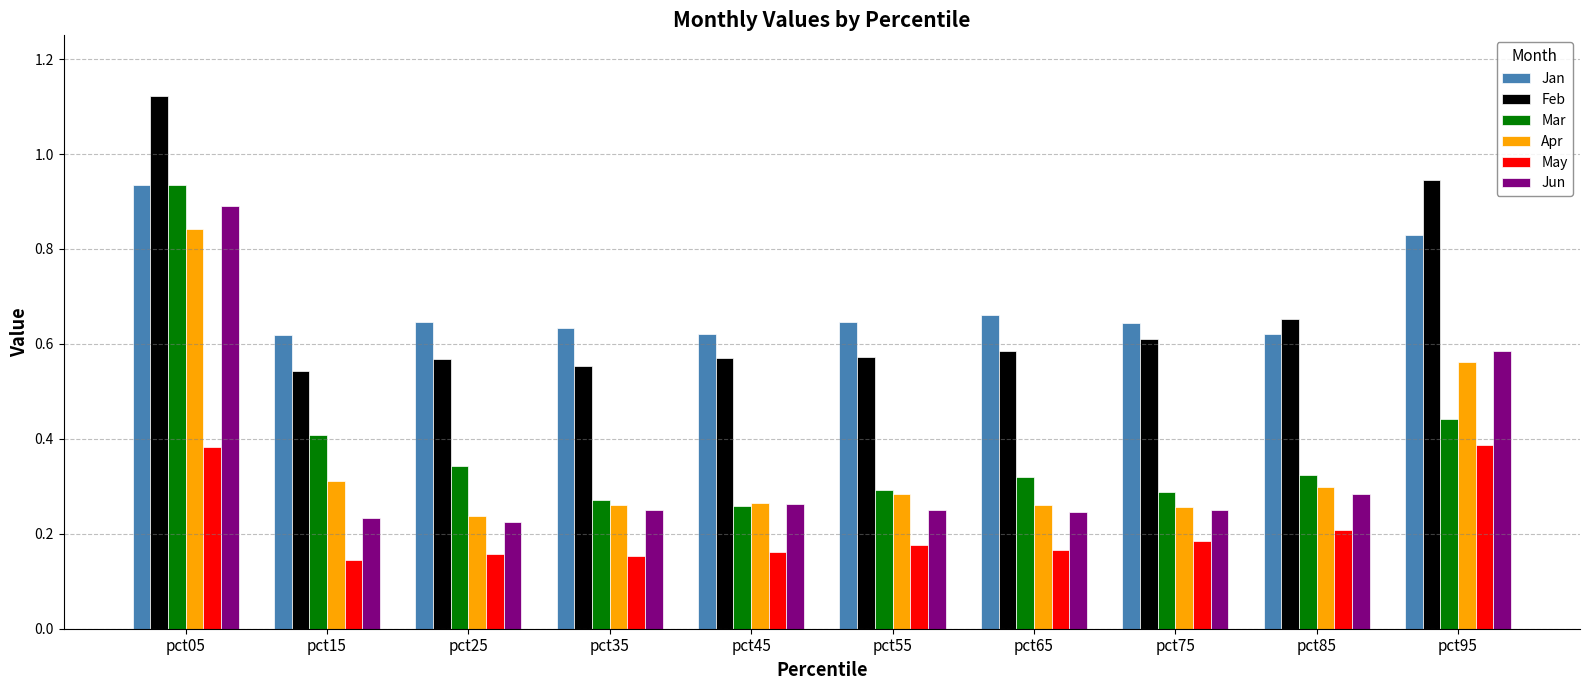

Count the number of data series in this chart.

6